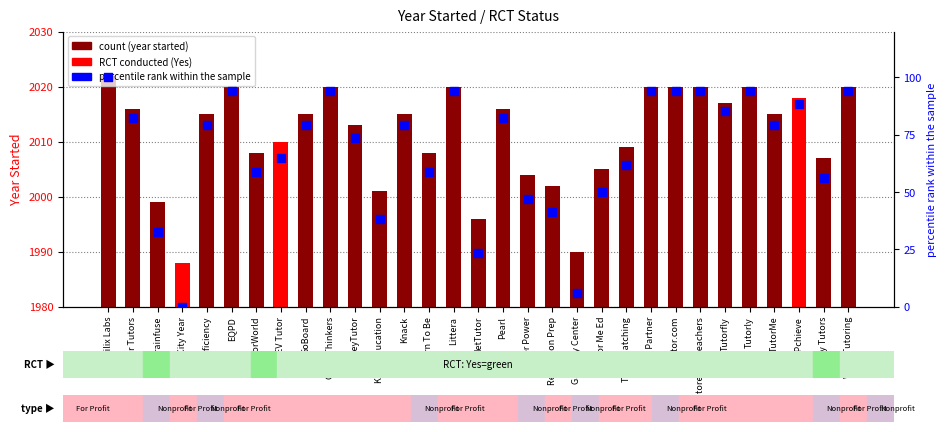

Which series has the largest total across all categories?

count